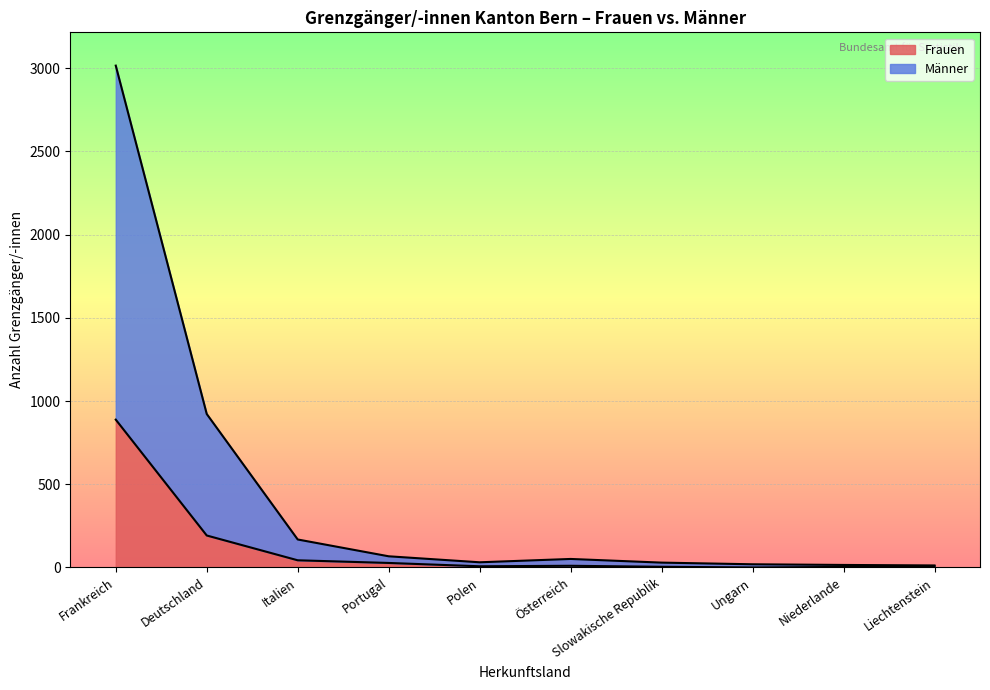

How many interior local peaks does the Frauen (Total) series have?

3